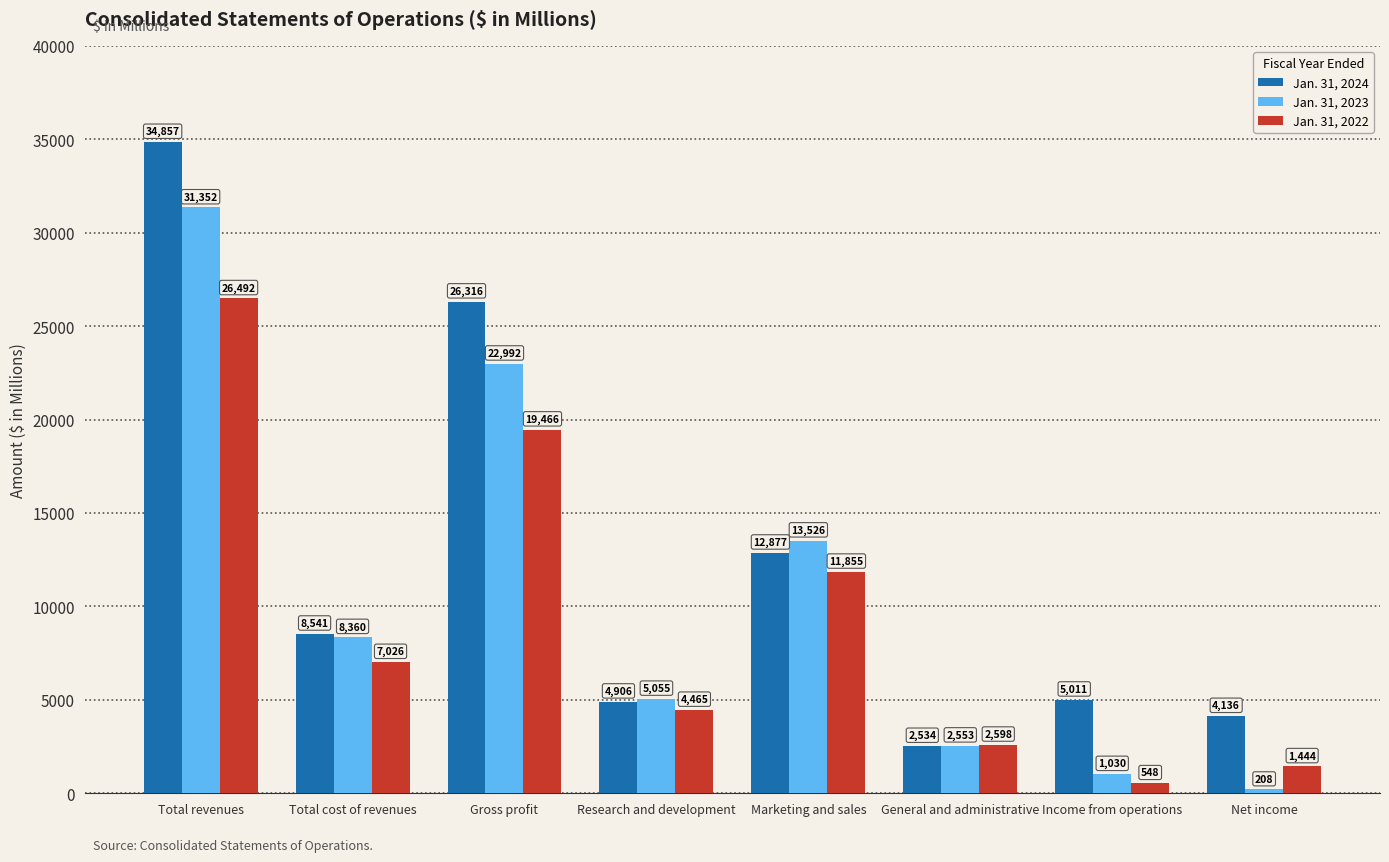

At which category does the chart reach its peak across all series?

Total revenues